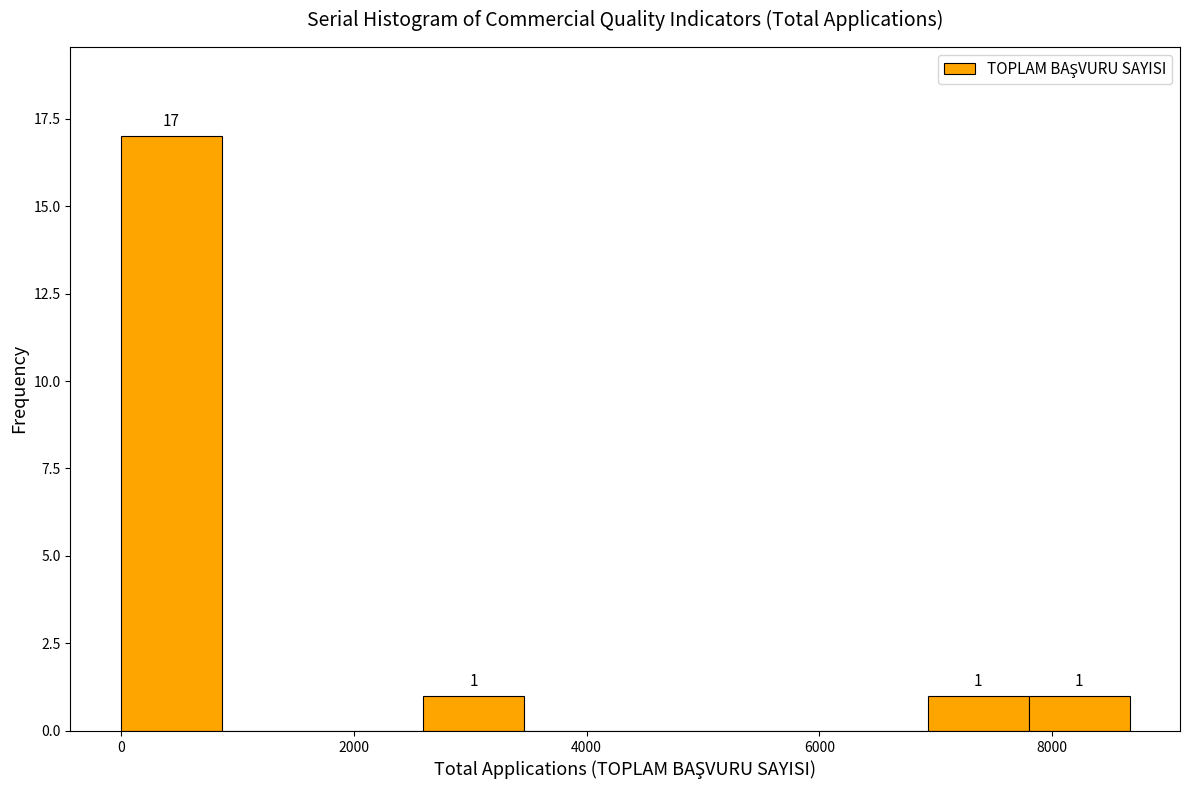

Over which range of the x-axis is the bar tallest?

0 to 800